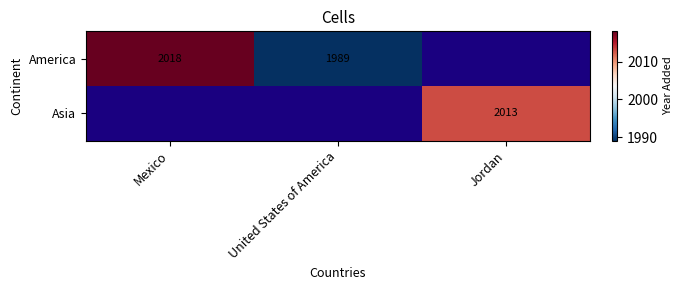

The Asia series shows 2013 at Jordan. True or false?

True